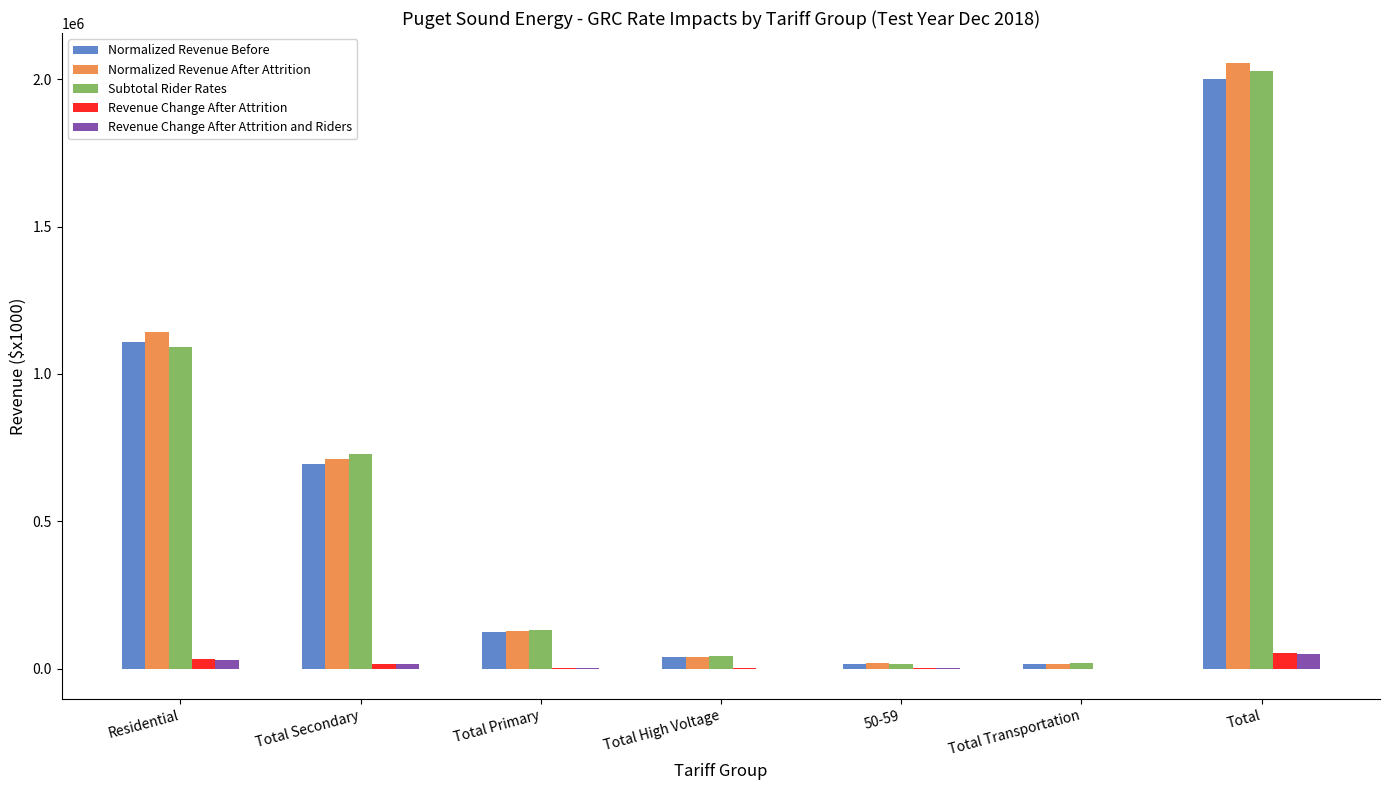

Which category has the highest value across all series?

Total